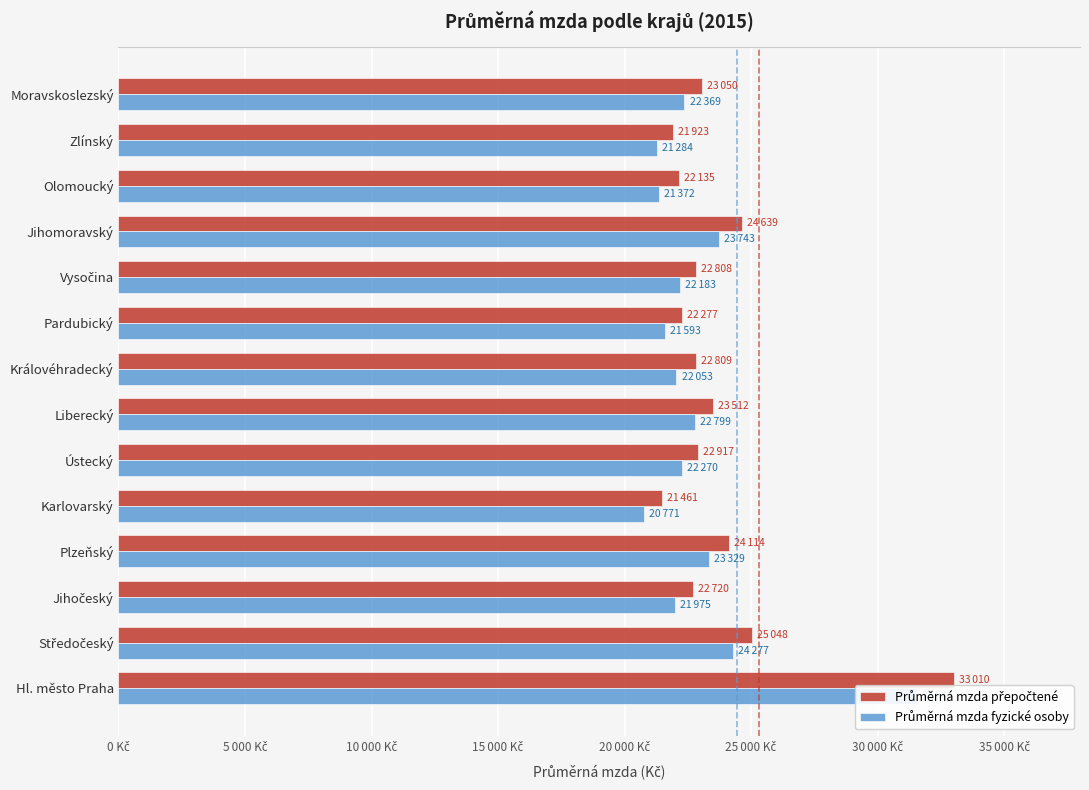

Rank the series by their average value, from highest to lowest.

Průměrná mzda přepočtené, Průměrná mzda fyzické osoby